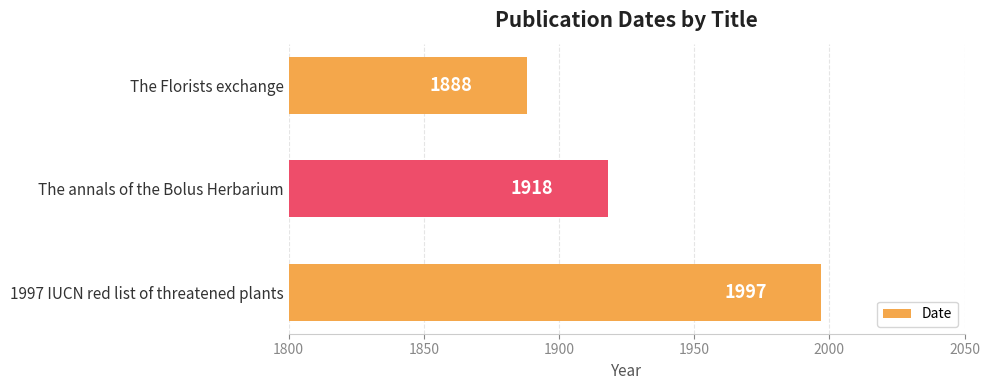

Which has a higher value, 1997 IUCN red list of threatened plants or The annals of the Bolus Herbarium?

1997 IUCN red list of threatened plants